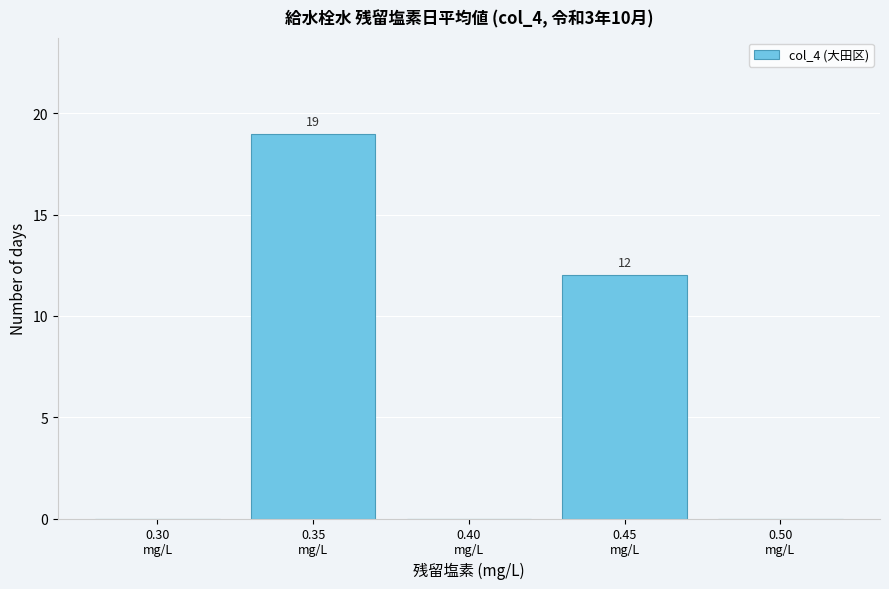

What is the sum of all values?

31